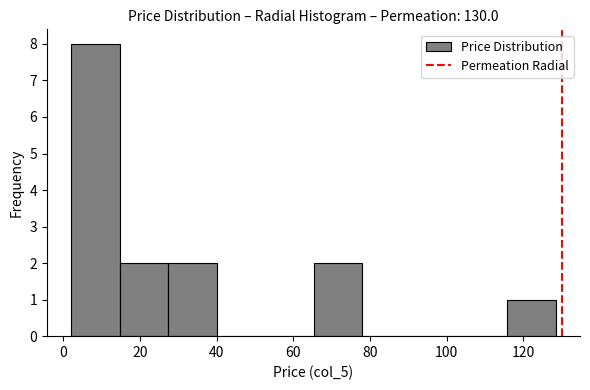

Reading left to right, transcribe this chart: for each bar, give the range it covers on the x-axis and its height. Neither the bar edges nor the heights are printed on the chart, so give them approximately, as read against the axes.

2 to 14: 8
14 to 28: 2
28 to 40: 2
40 to 52: 0
52 to 66: 0
66 to 78: 2
78 to 90: 0
90 to 104: 0
104 to 116: 0
116 to 128: 1